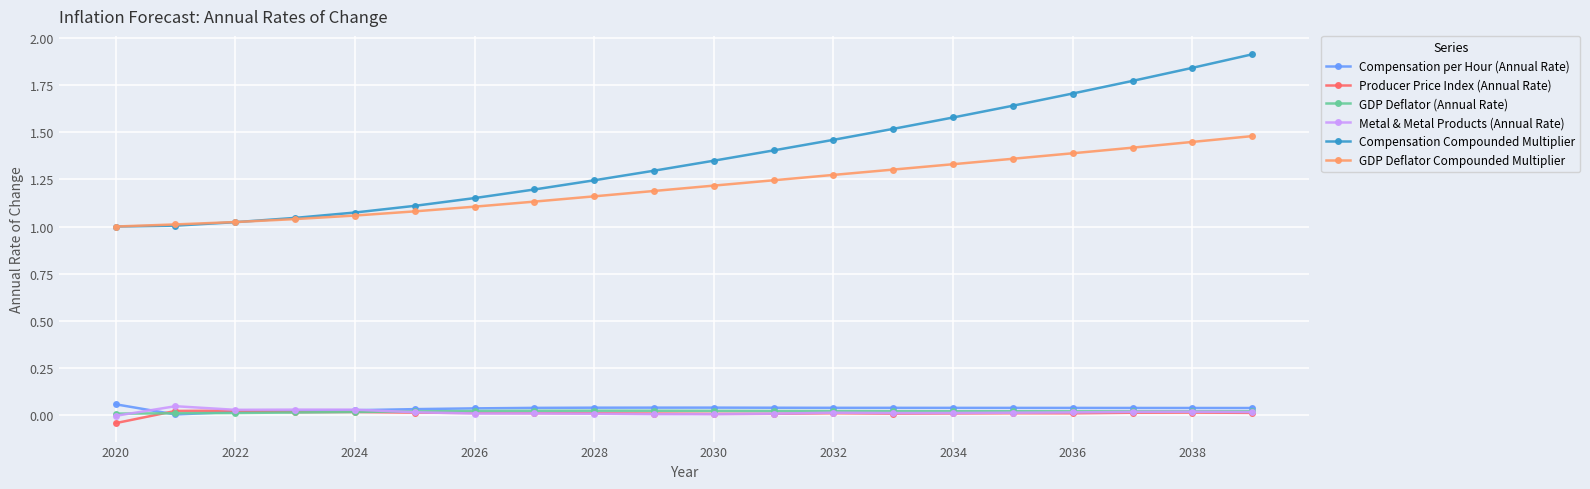

True or false: Compensation per Hour (Annual Rate) has more than 0 interior local peaks.

True